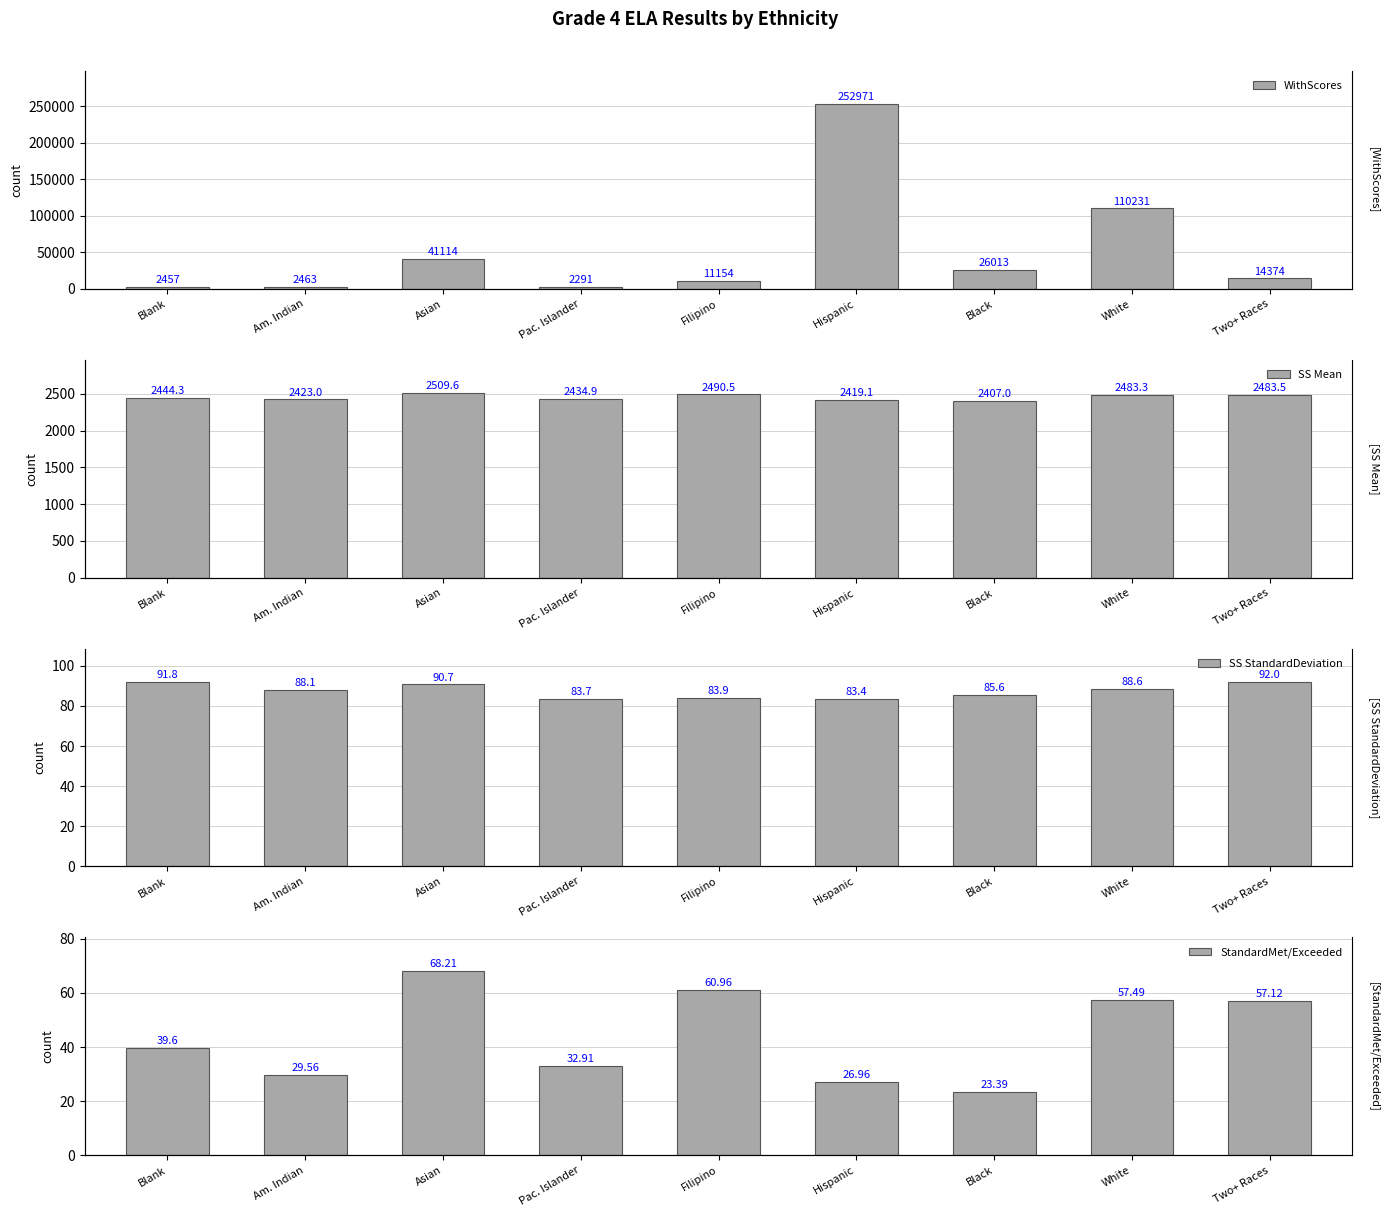

How many bars are there in total?

36